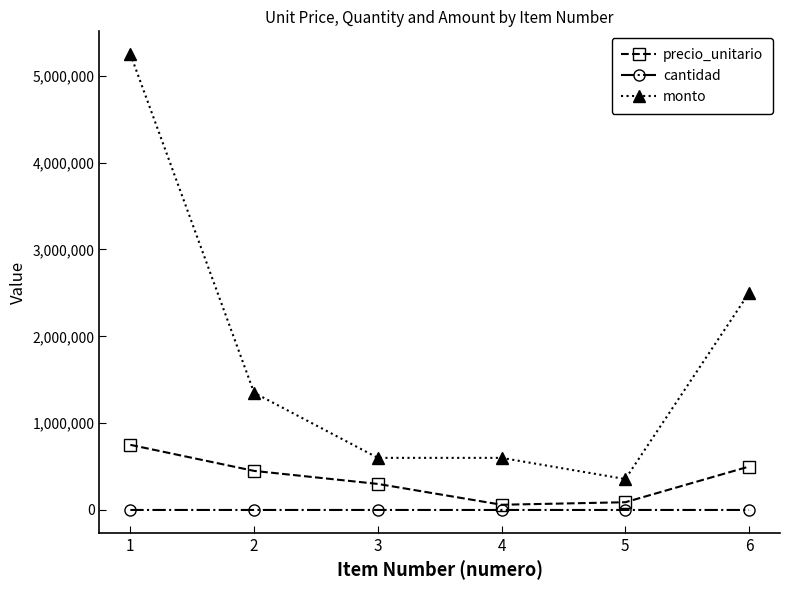

Is it true that precio_unitario equals 308579 at 6?

False